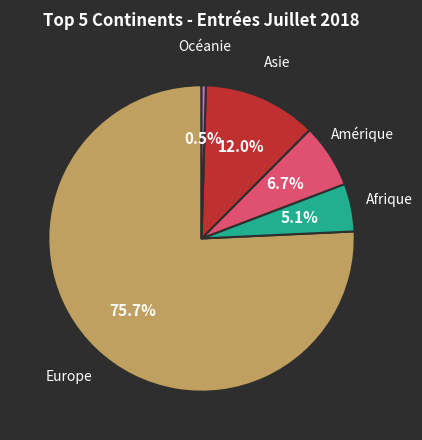

To the nearest percent, what portion does Europe represent?

76%